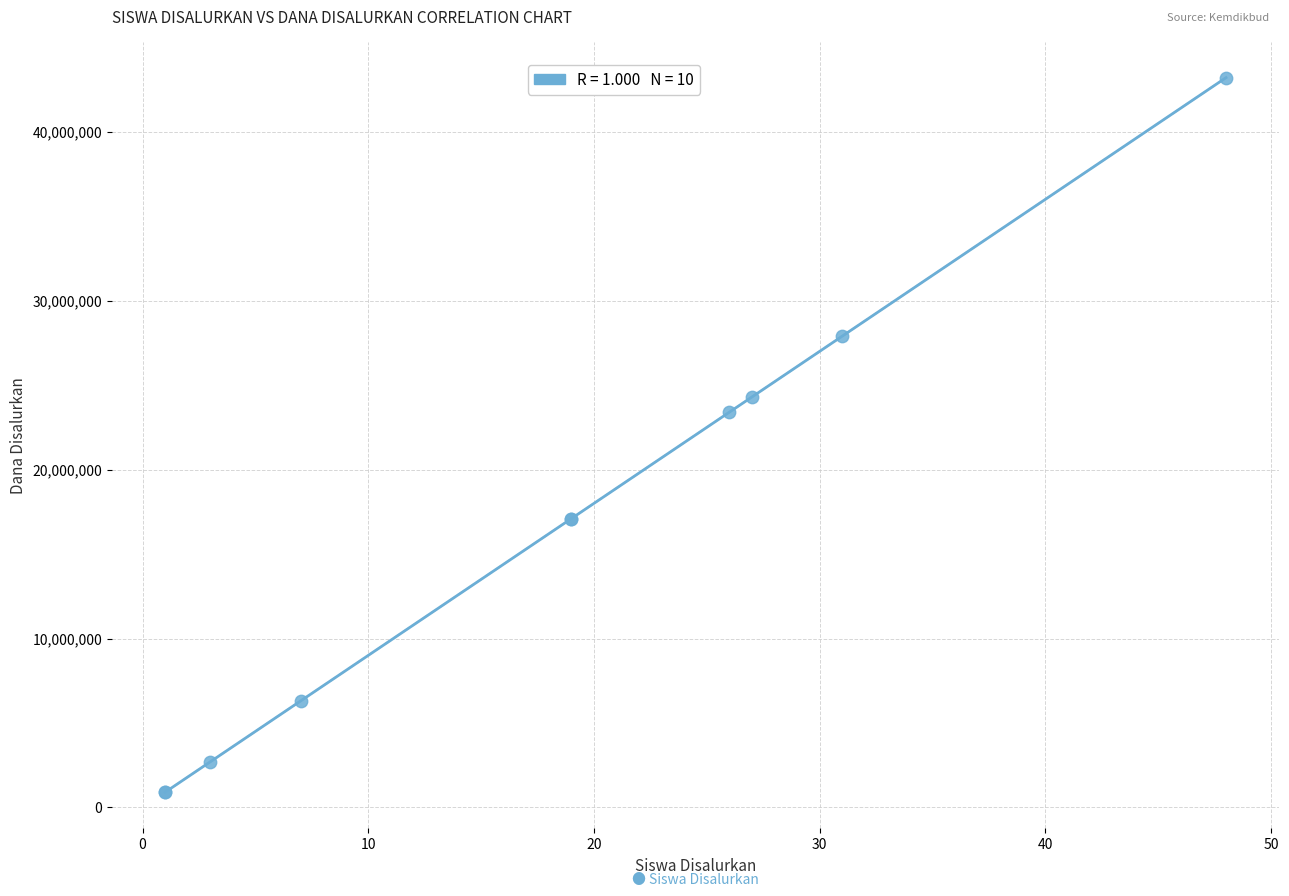

What Y value in the scatter plot is closest to 22050000?

23400000